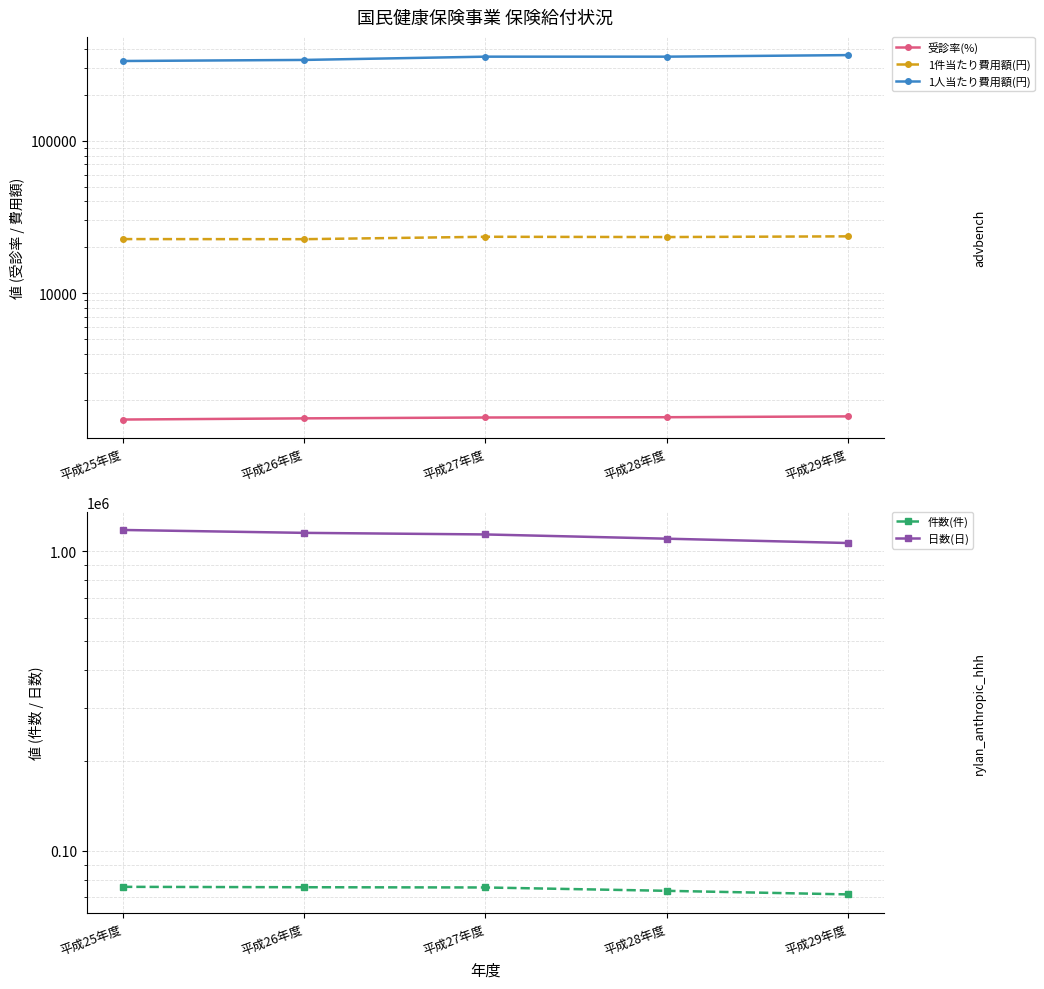

Rank the categories by 日数(日) value from lowest to highest.

平成29年度, 平成28年度, 平成27年度, 平成26年度, 平成25年度